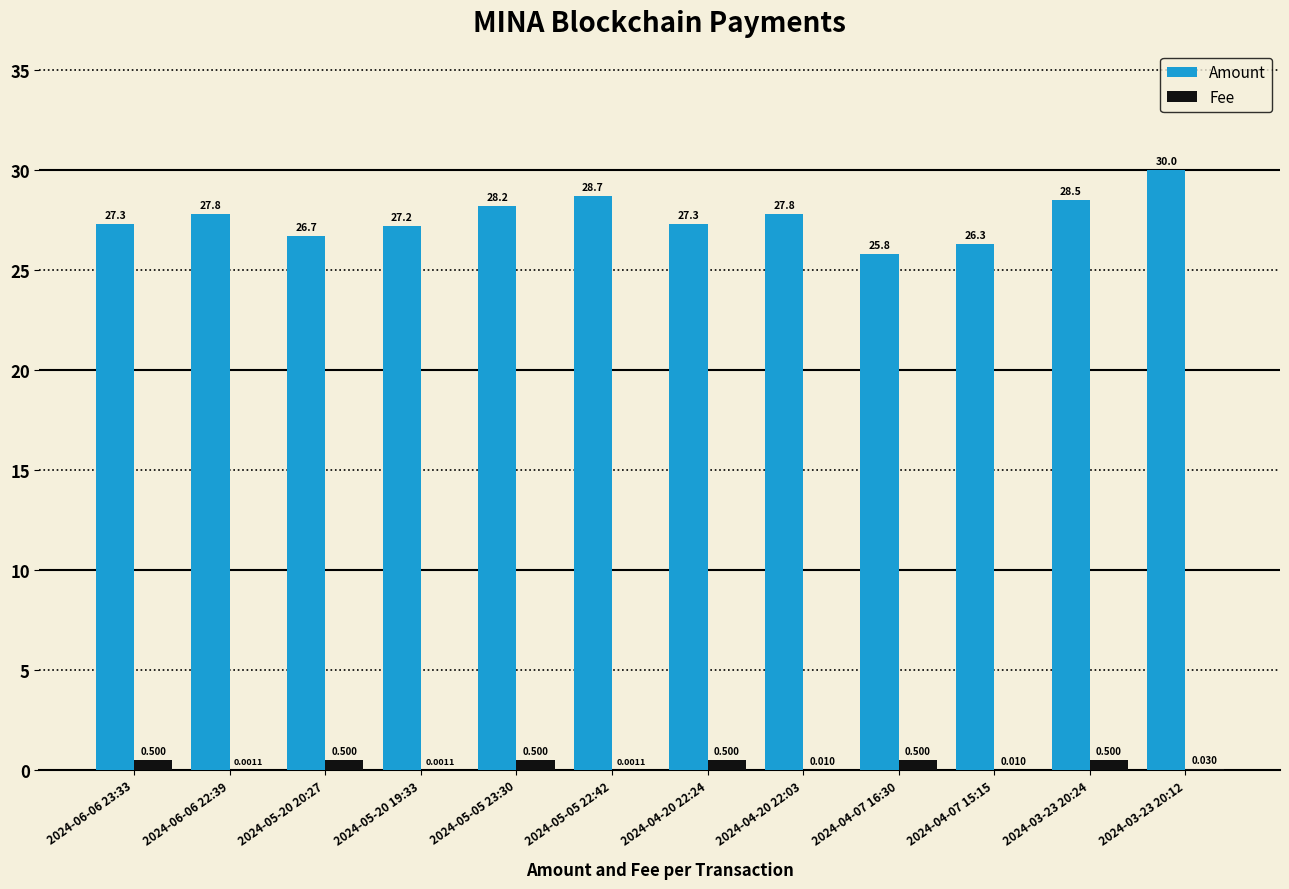

Between 2024-04-20 22:03 and 2024-03-23 20:24, which series saw the biggest shift?

Amount